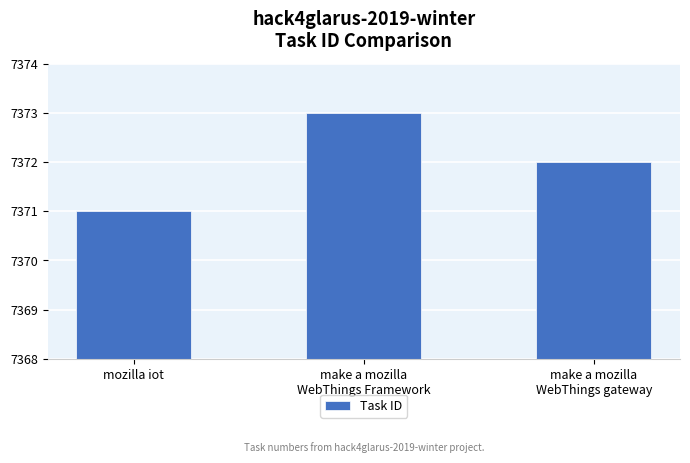

List the labels in order of value, largest first.

make a mozilla
WebThings Framework, make a mozilla
WebThings gateway, mozilla iot